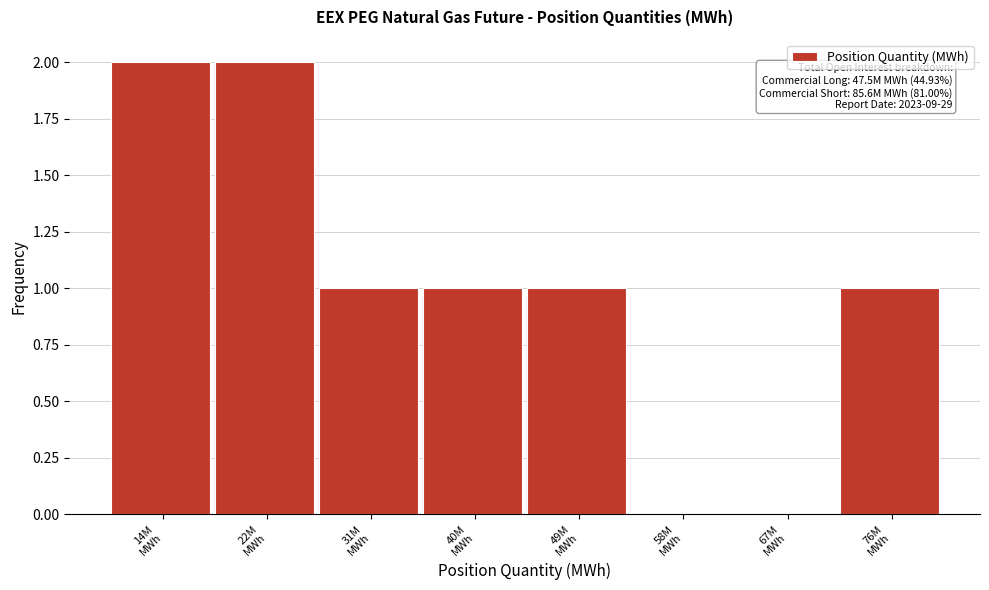

What is the sum of all values?

8